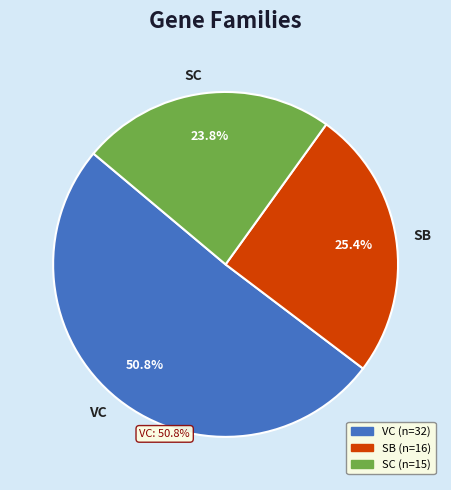

Which slice is the largest?

VC